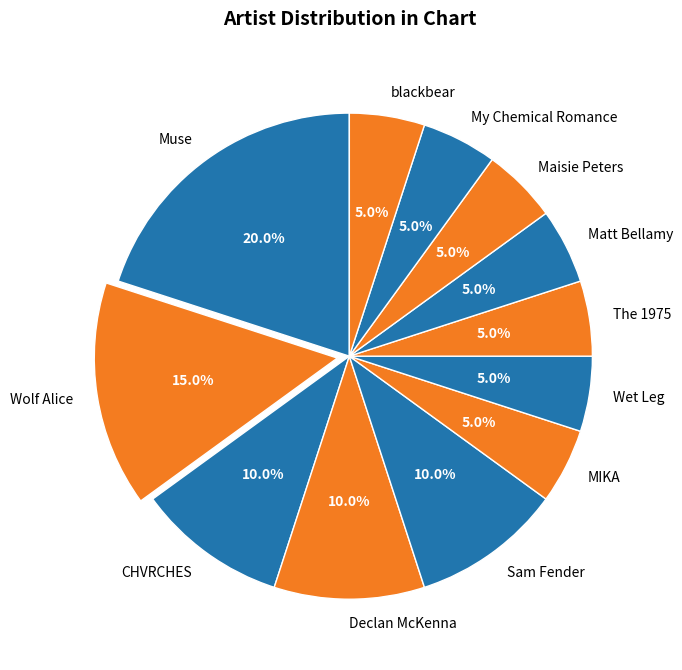

True or false: Wolf Alice accounts for 5% of the total.

False